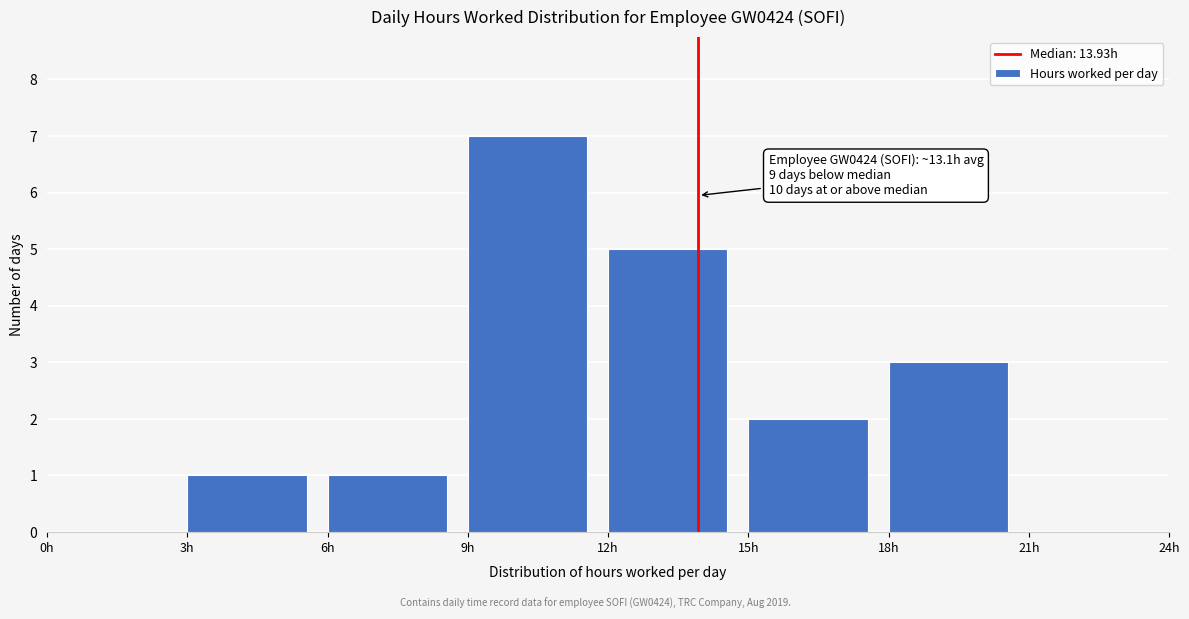

Which range on the x-axis has the tallest bar?

9 to 12